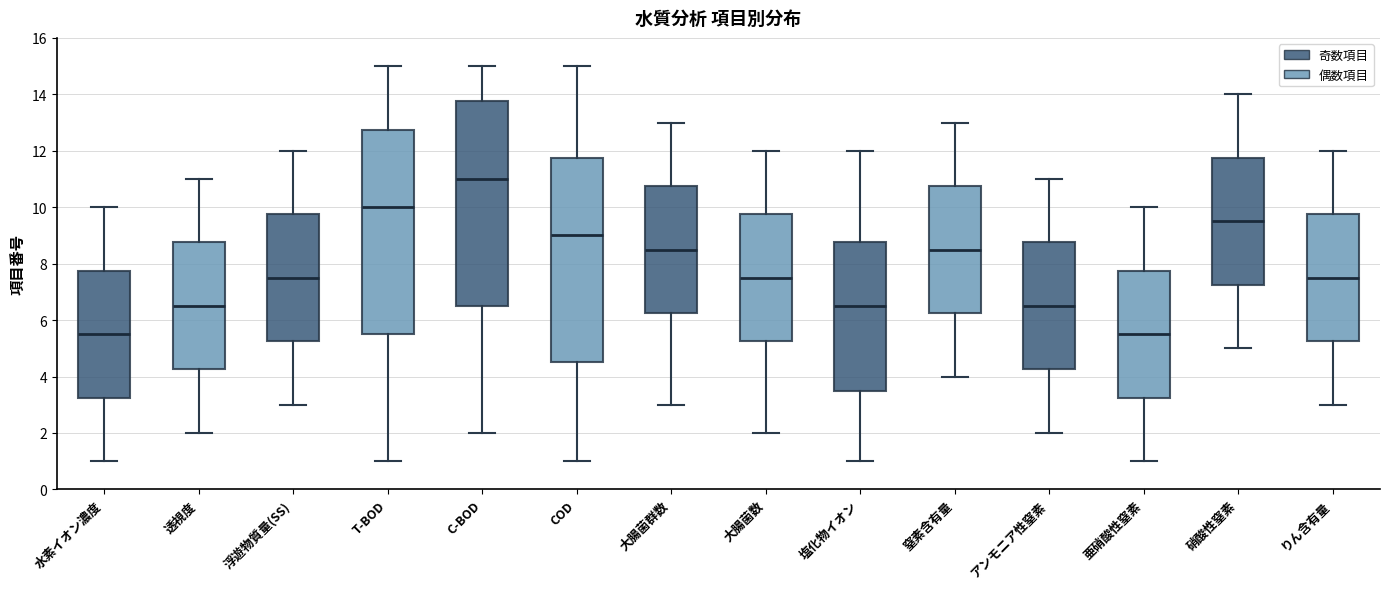

Where does the median line of the box for 浮遊物質量(SS) sit on the y-axis? The values are not printed on the chart, so give them approximately, as read against the axis.

7.6